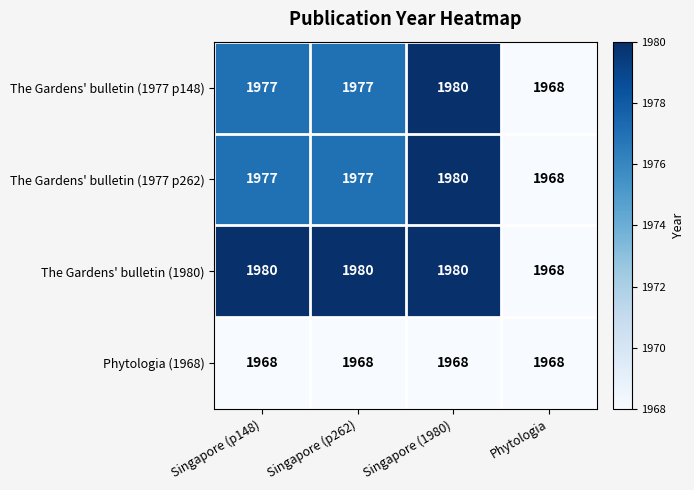

At which category is the sum across all series the highest?

Singapore (1980)